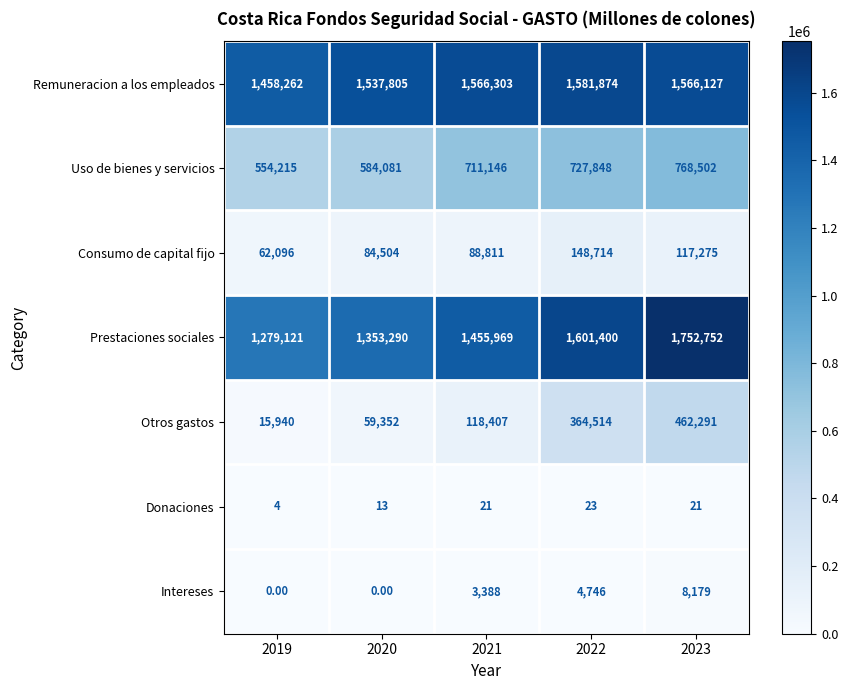

What is the sum of all Intereses values?

16313